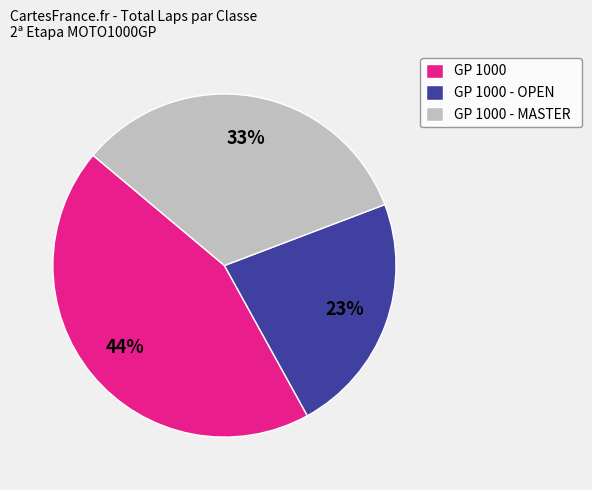

To the nearest percent, what is the average slice percentage?

33%